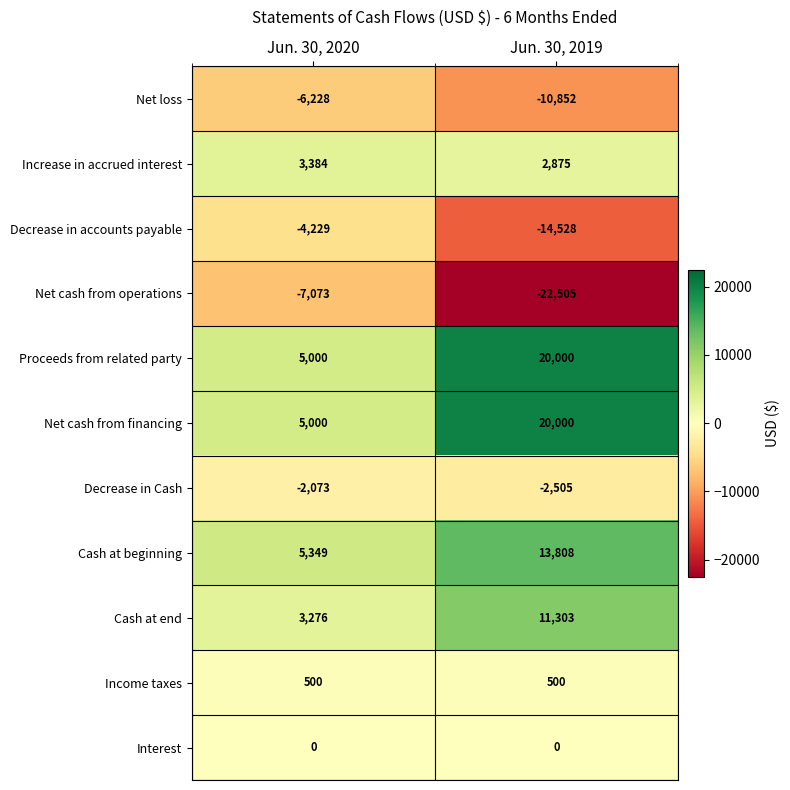

What is the approximate value of Increase in accrued interest at Jun. 30, 2019, to the nearest 50?

2900